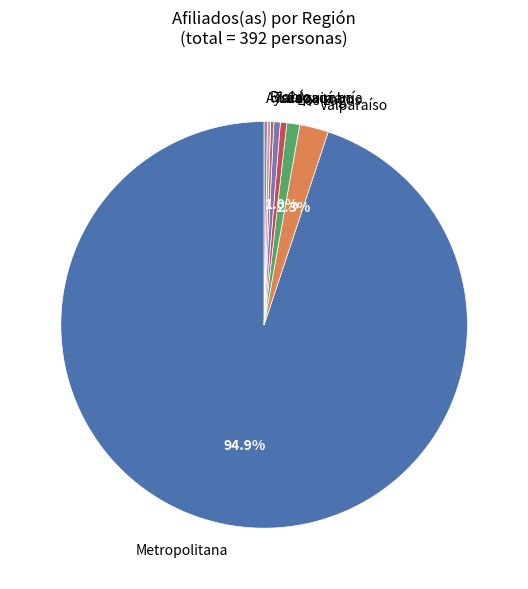

Approximately how many times larger is the value at Metropolitana compared to La Araucanía?

186.0